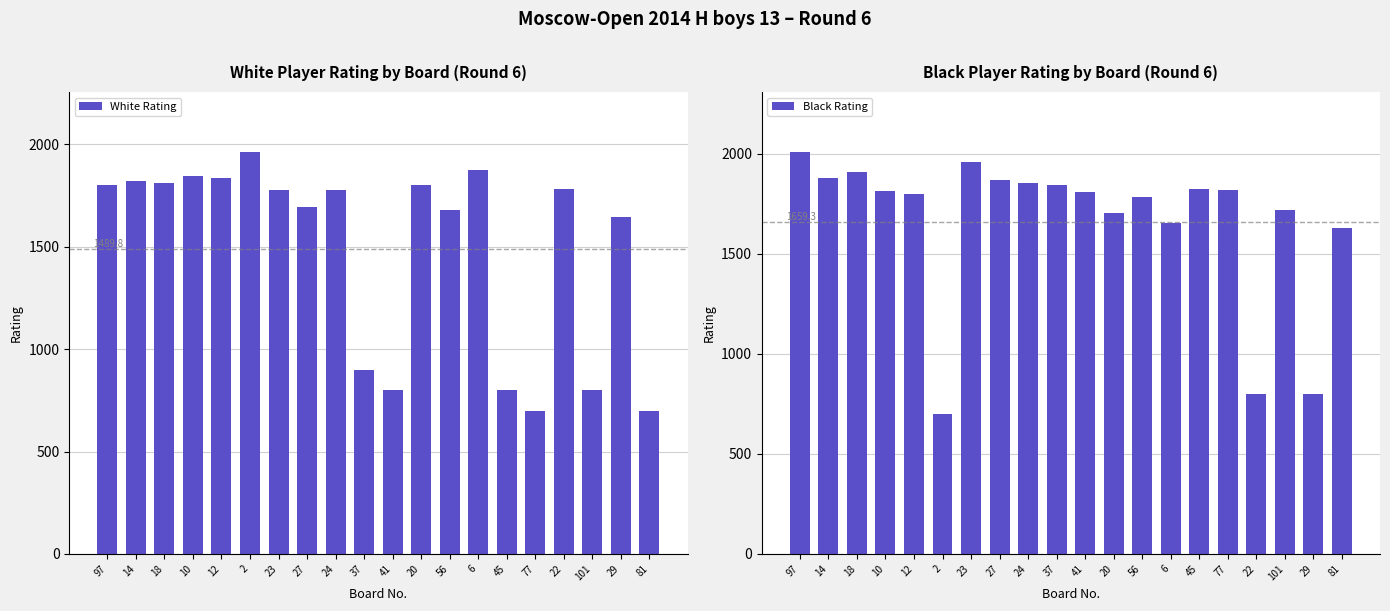

Rank the series by their maximum value, from lowest to highest.

White Rating, Black Rating